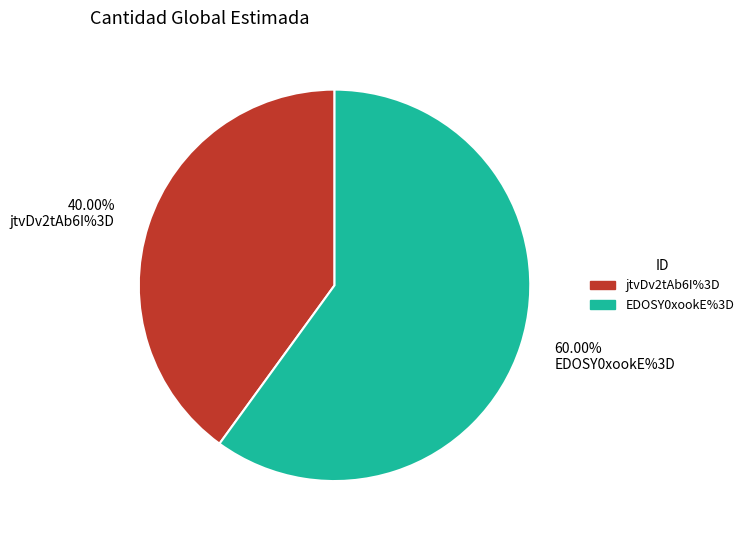

How many slices are in this pie chart?

2